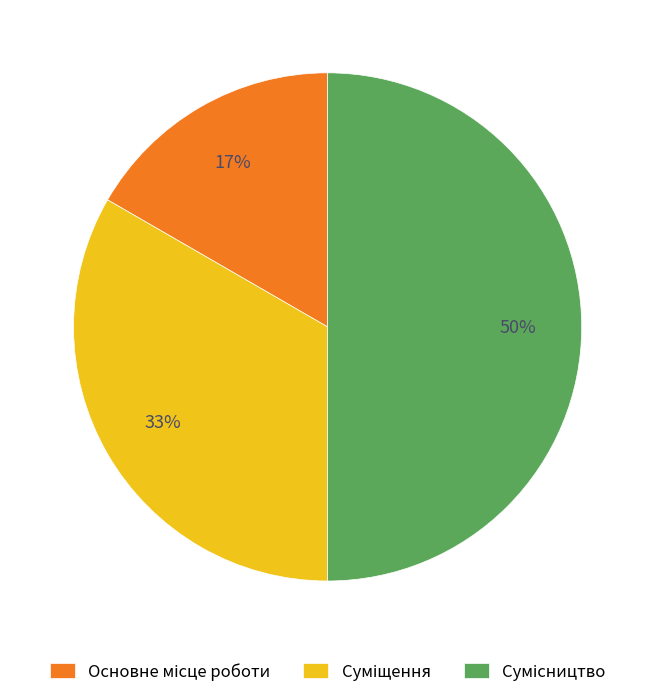

How many segments does this pie chart have?

3